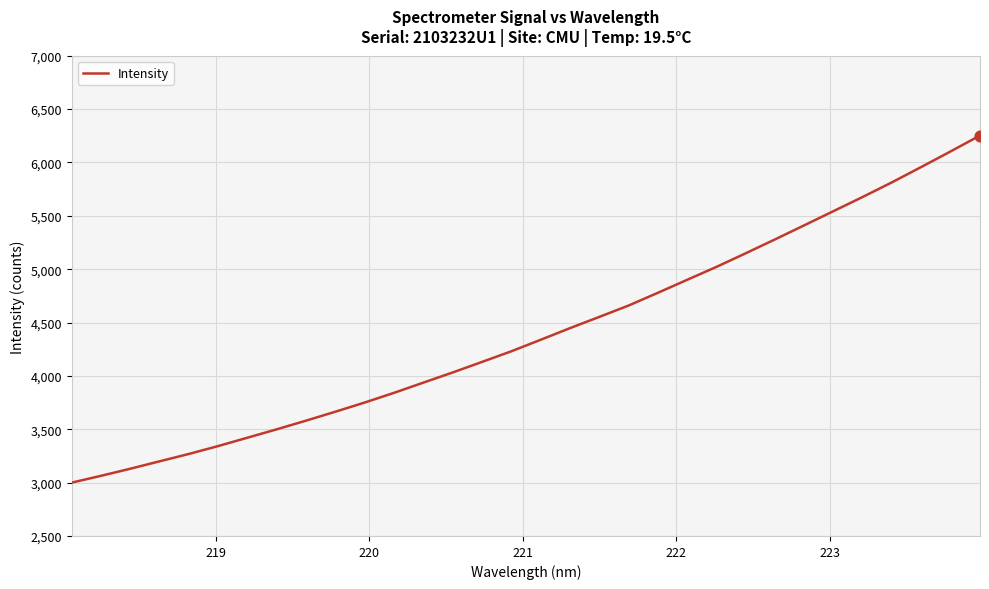

What is the maximum value shown in the chart?

6252.2